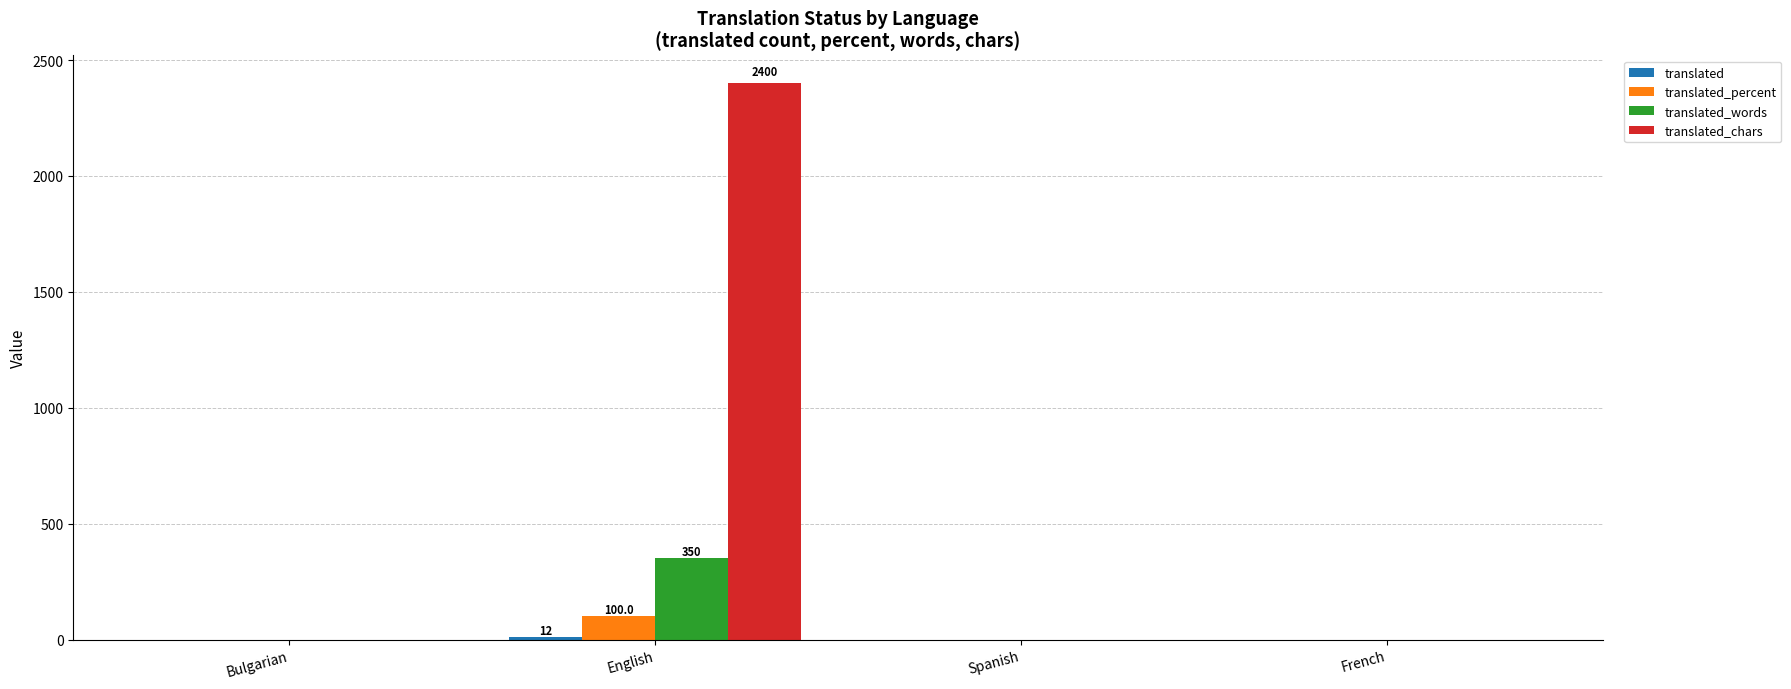

What is the maximum value shown in the chart?

2400